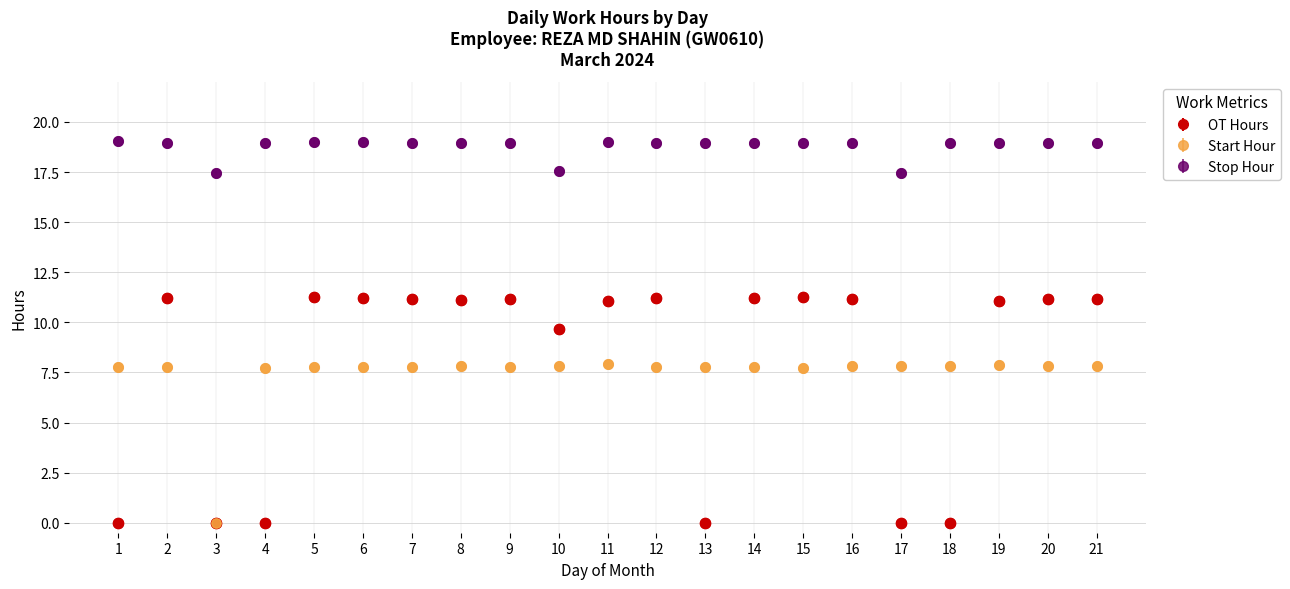

Which series has the widest spread of values?

OT Hours